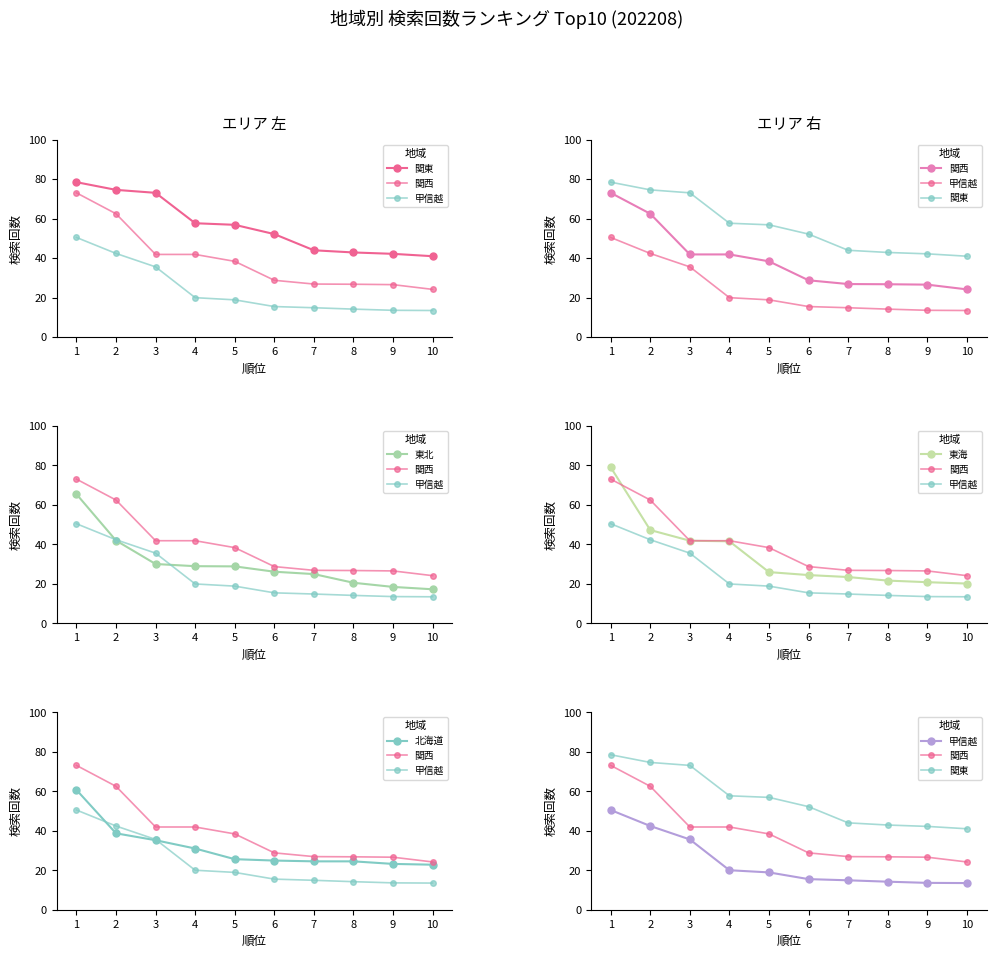

Does the chart have visible grid lines?

No